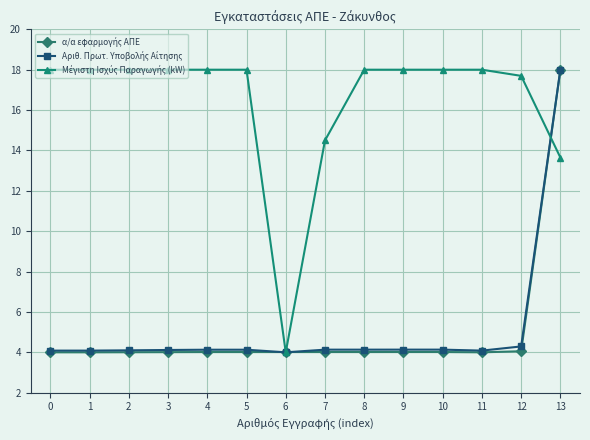

What is the total value across all series at 1?

26.1